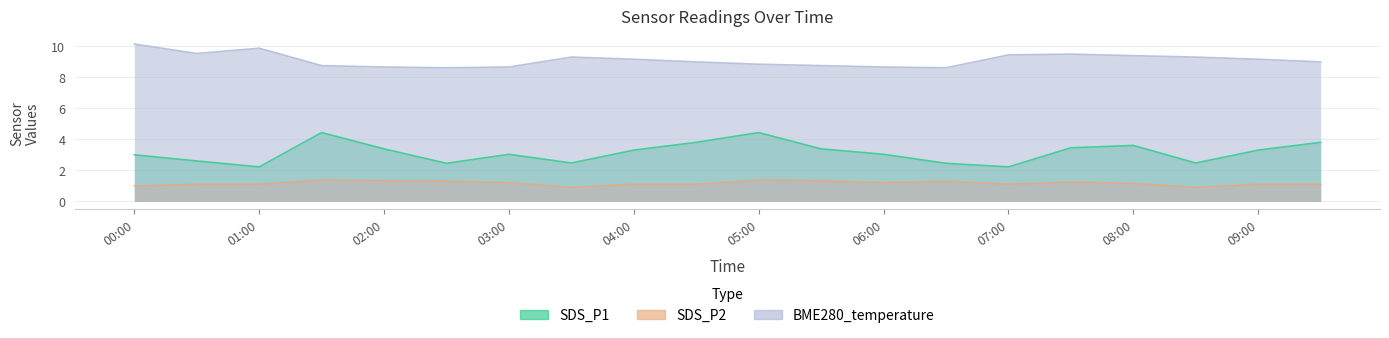

What are all the series names shown in the legend?

SDS_P1, SDS_P2, BME280_temperature